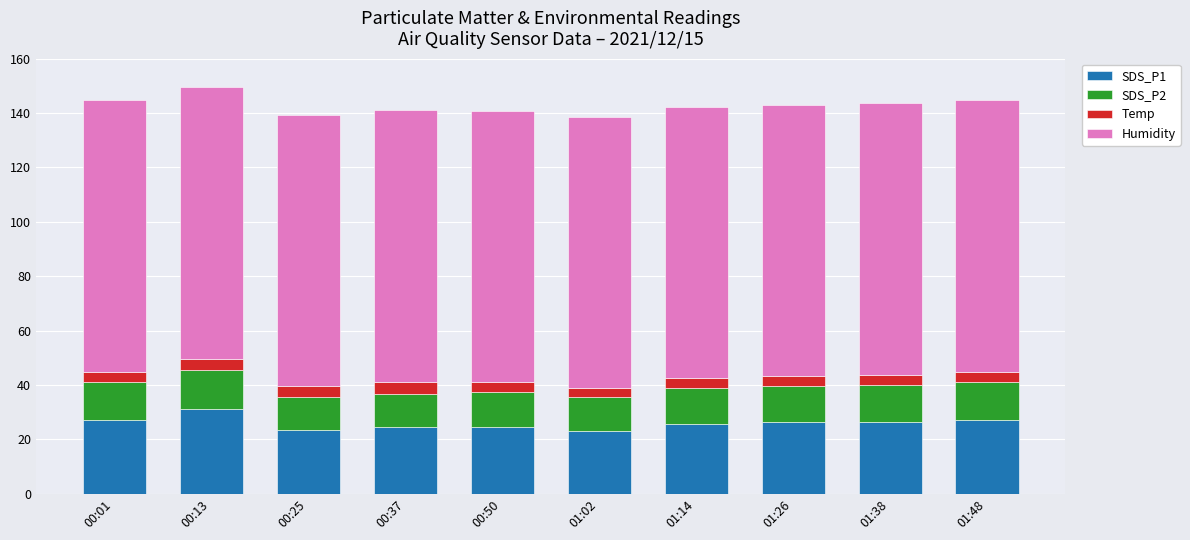

What is the total value across all series at 01:02?

138.7